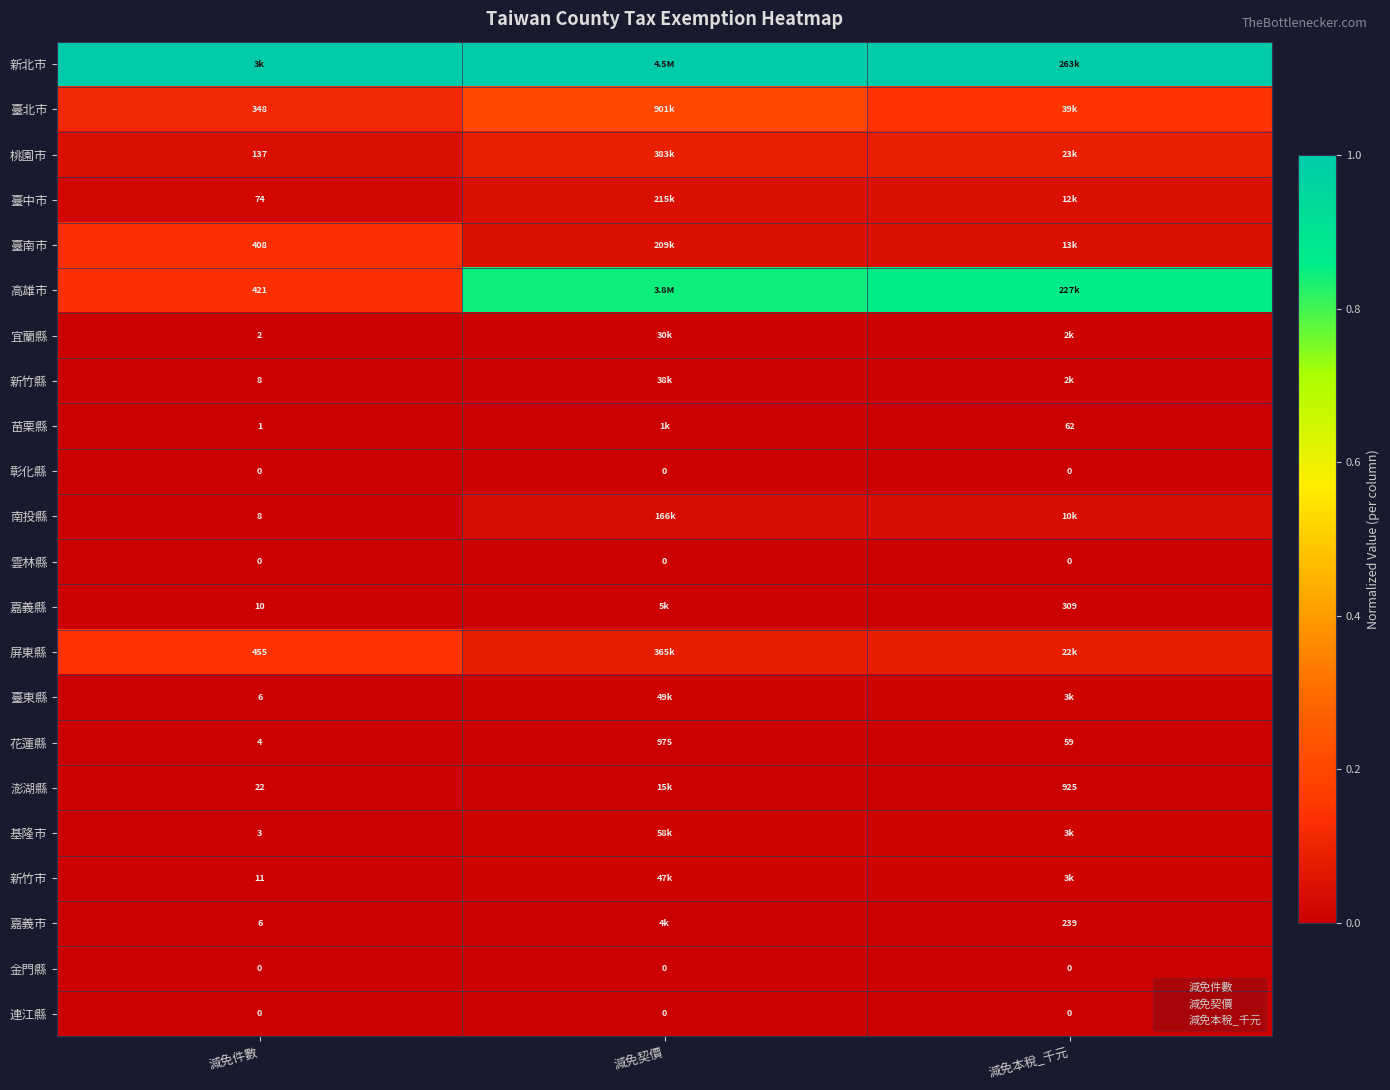

Is the value of 雲林縣 at 減免本稅_千元 greater than the value of 彰化縣 at 減免本稅_千元?

No